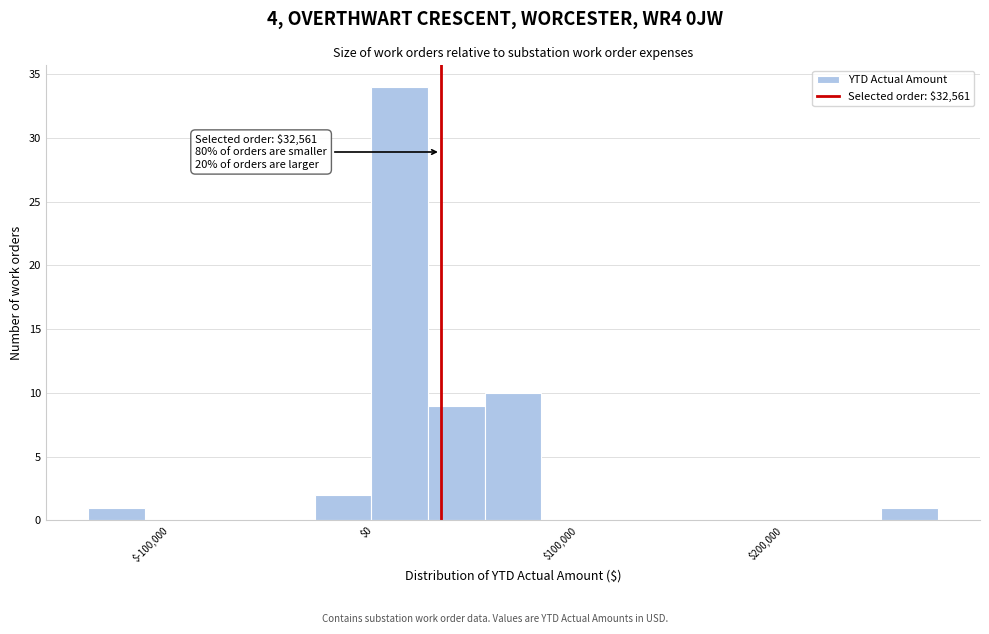

Around what value on the x-axis is the tallest bar? Give the approximate position of its centre, as read against the axis.

10000